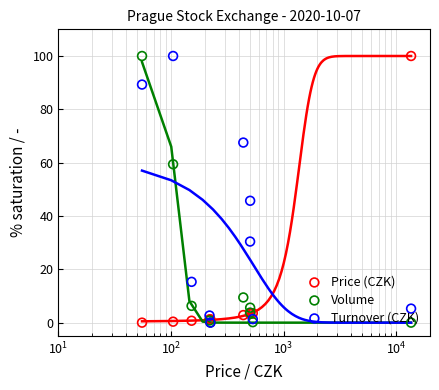

Which series reaches the minimum Y coordinate?

Price (CZK)